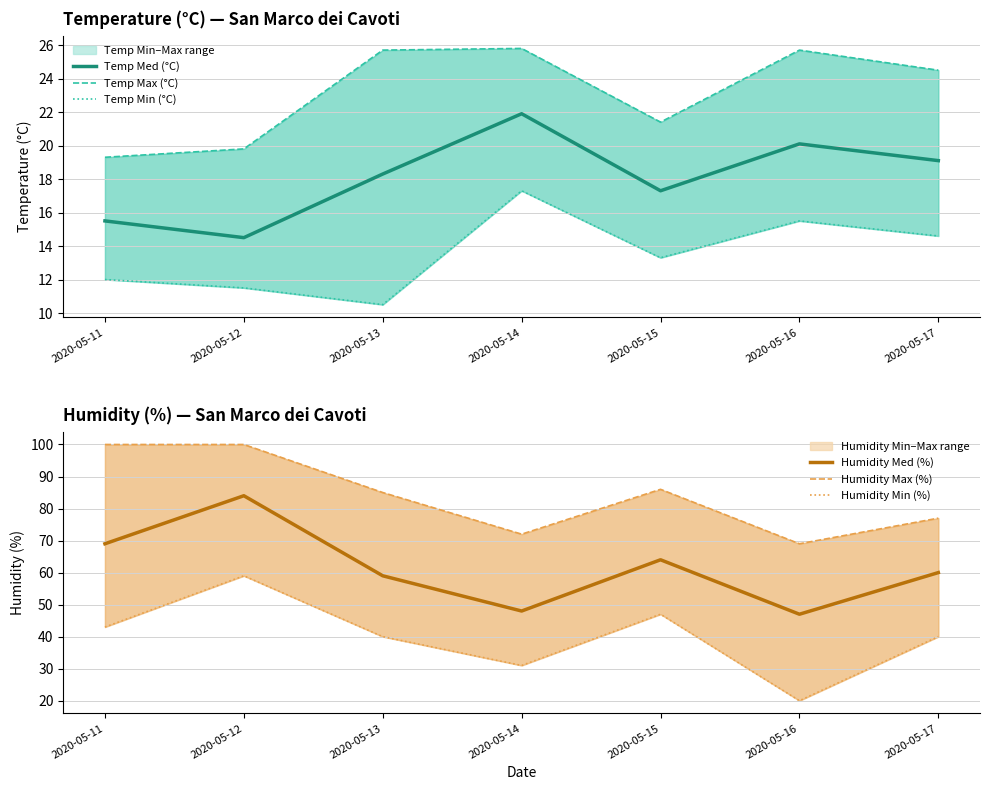

Reading left to right, what are all the values shown in this chart?

Temp Med (°C): 15.5	14.5	18.3	21.9	17.3	20.1	19.1
Temp Max (°C): 19.3	19.8	25.7	25.8	21.4	25.7	24.5
Temp Min (°C): 12.0	11.5	10.5	17.3	13.3	15.5	14.6
Humidity Med (%): 69.0	84.0	59.0	48.0	64.0	47.0	60.0
Humidity Max (%): 100.0	100.0	85.0	72.0	86.0	69.0	77.0
Humidity Min (%): 43.0	59.0	40.0	31.0	47.0	20.0	40.0